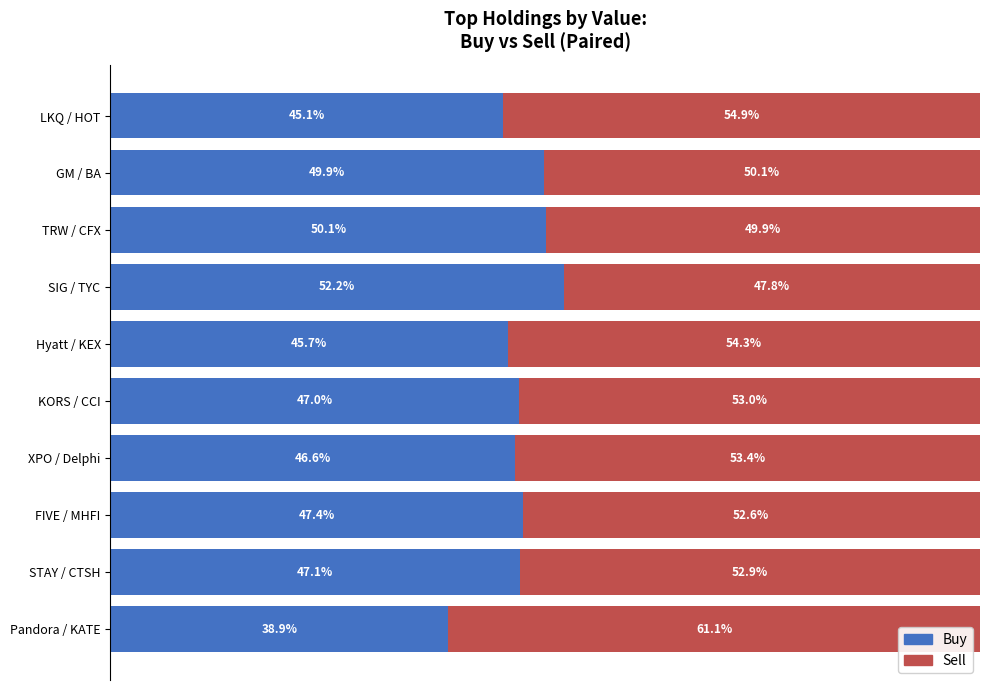

At which label does Buy reach its minimum?

Pandora / KATE